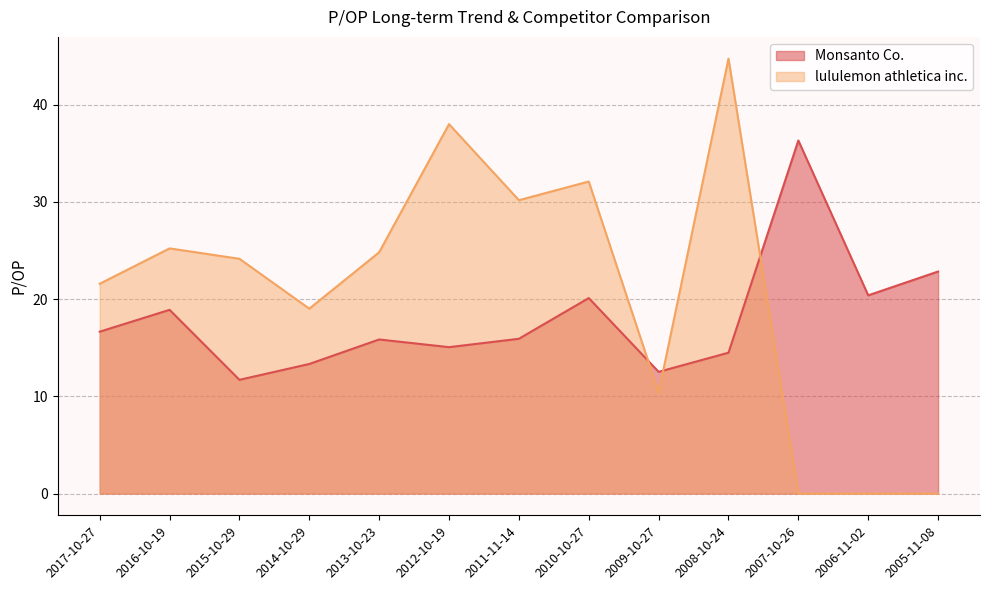

Which category has the highest value across all series?

2008-10-24